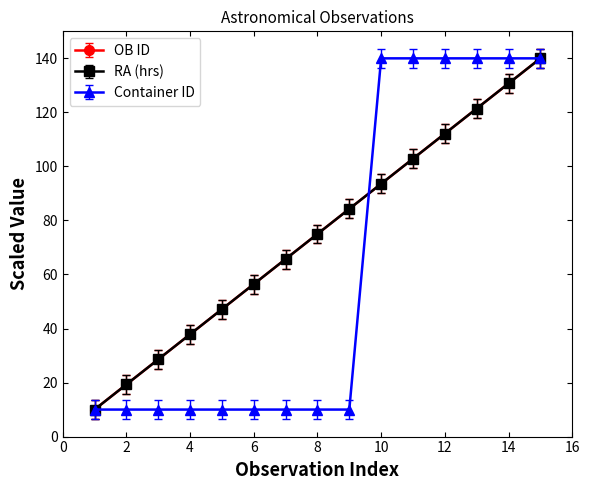

True or false: OB ID has more than 0 interior local peaks.

False